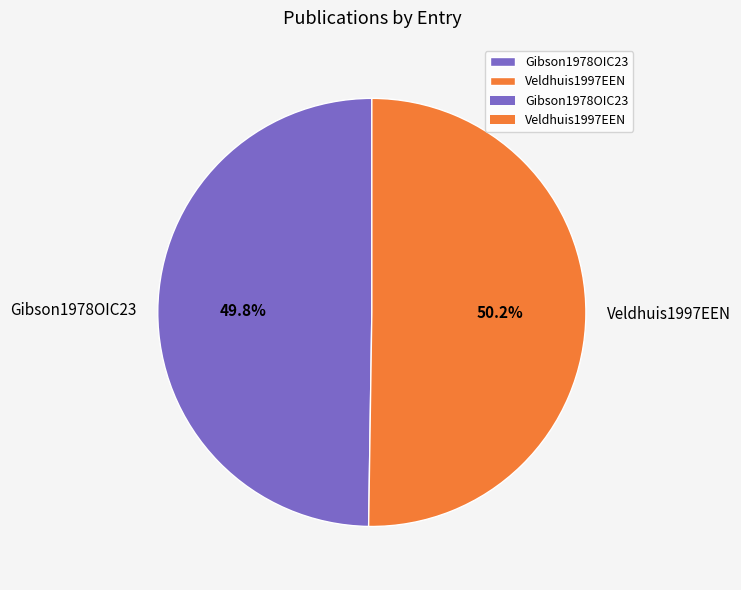

What is the ratio of the value at Veldhuis1997EEN to the value at Gibson1978OIC23?

1.0